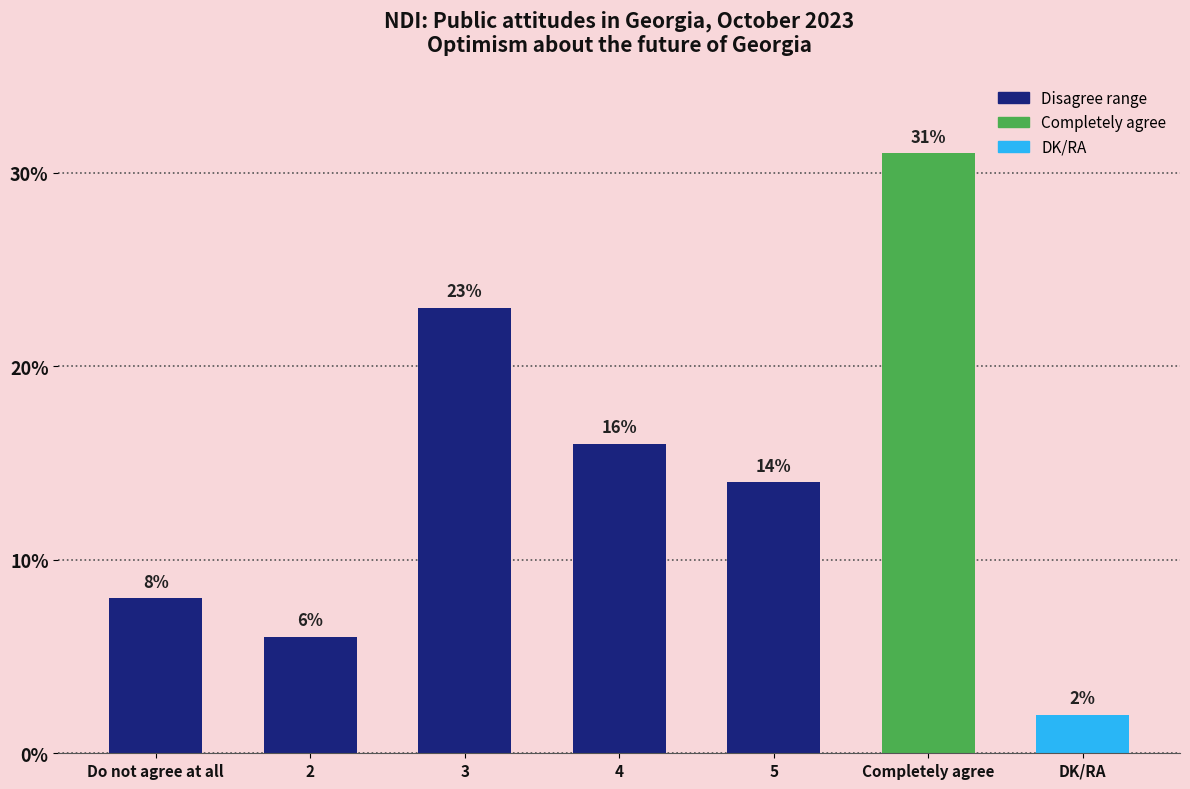

What is the value of the 5th bar from the left?

14